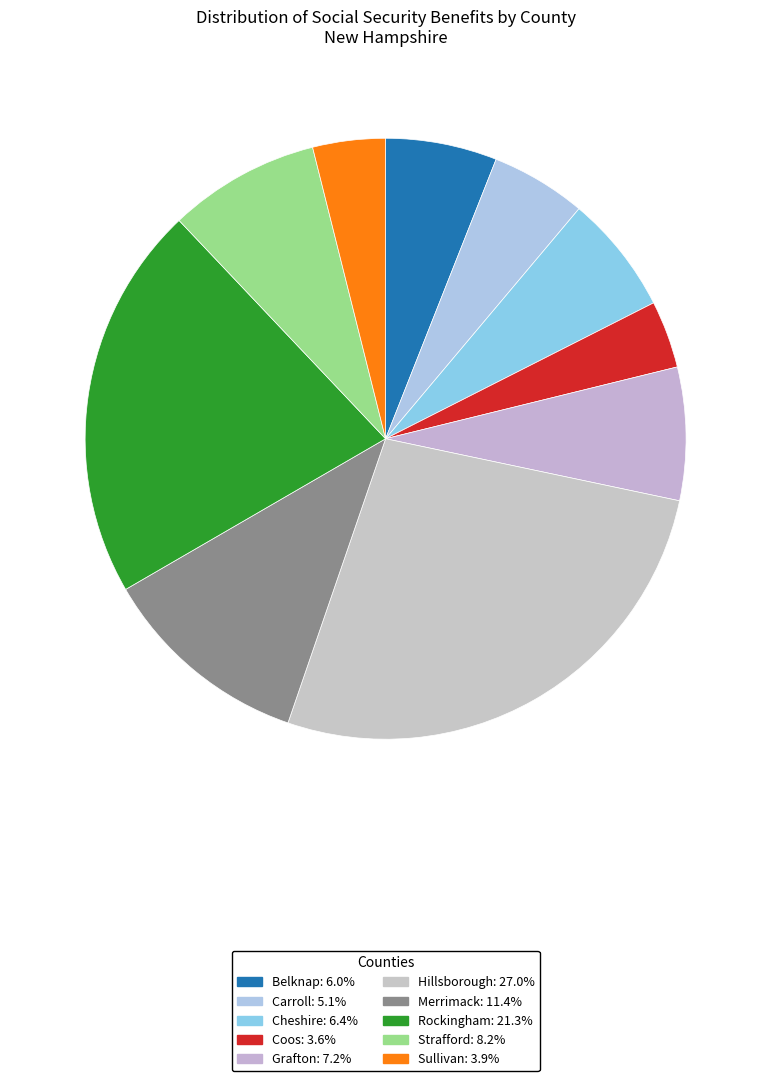

Combined, do Strafford and Cheshire account for over 50%?

No